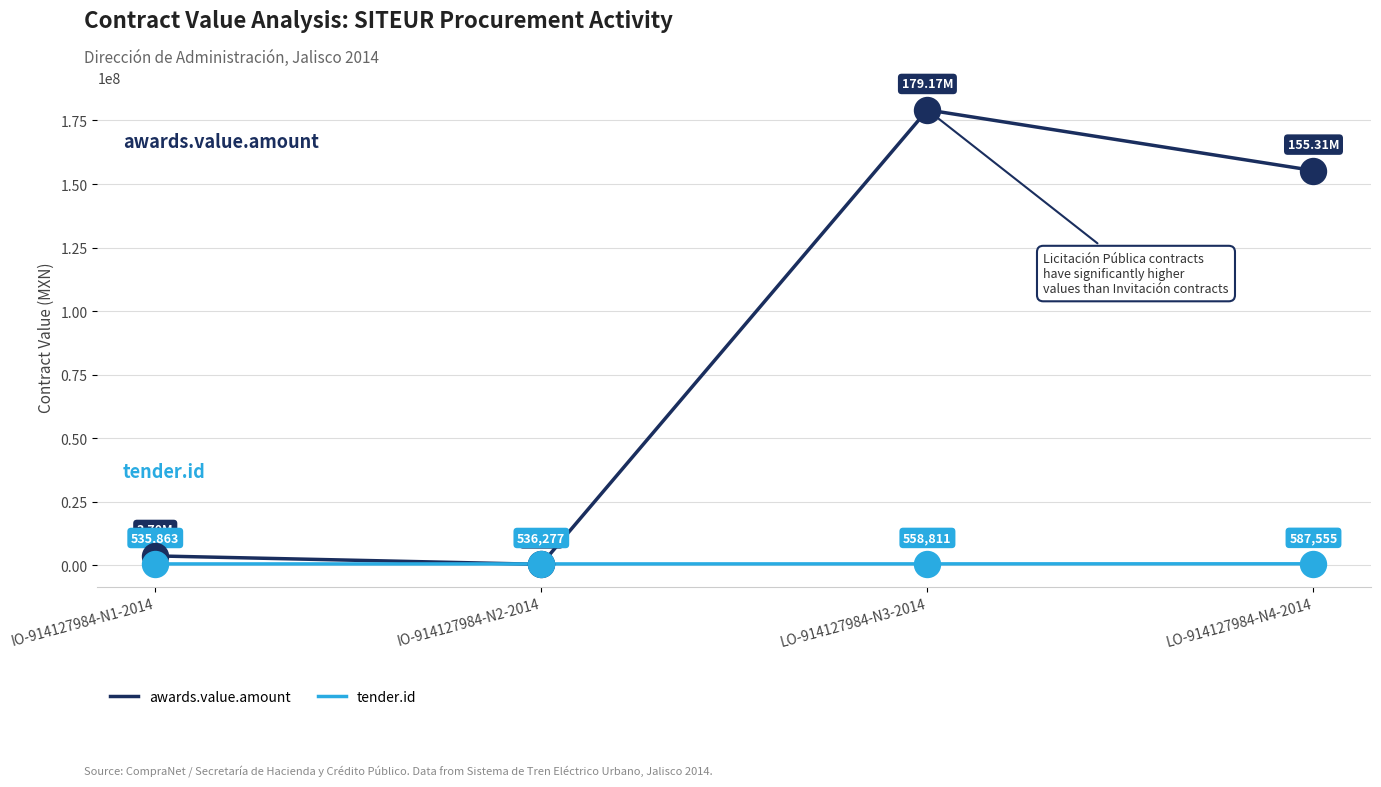

Which series has the largest total across all categories?

awards.value.amount